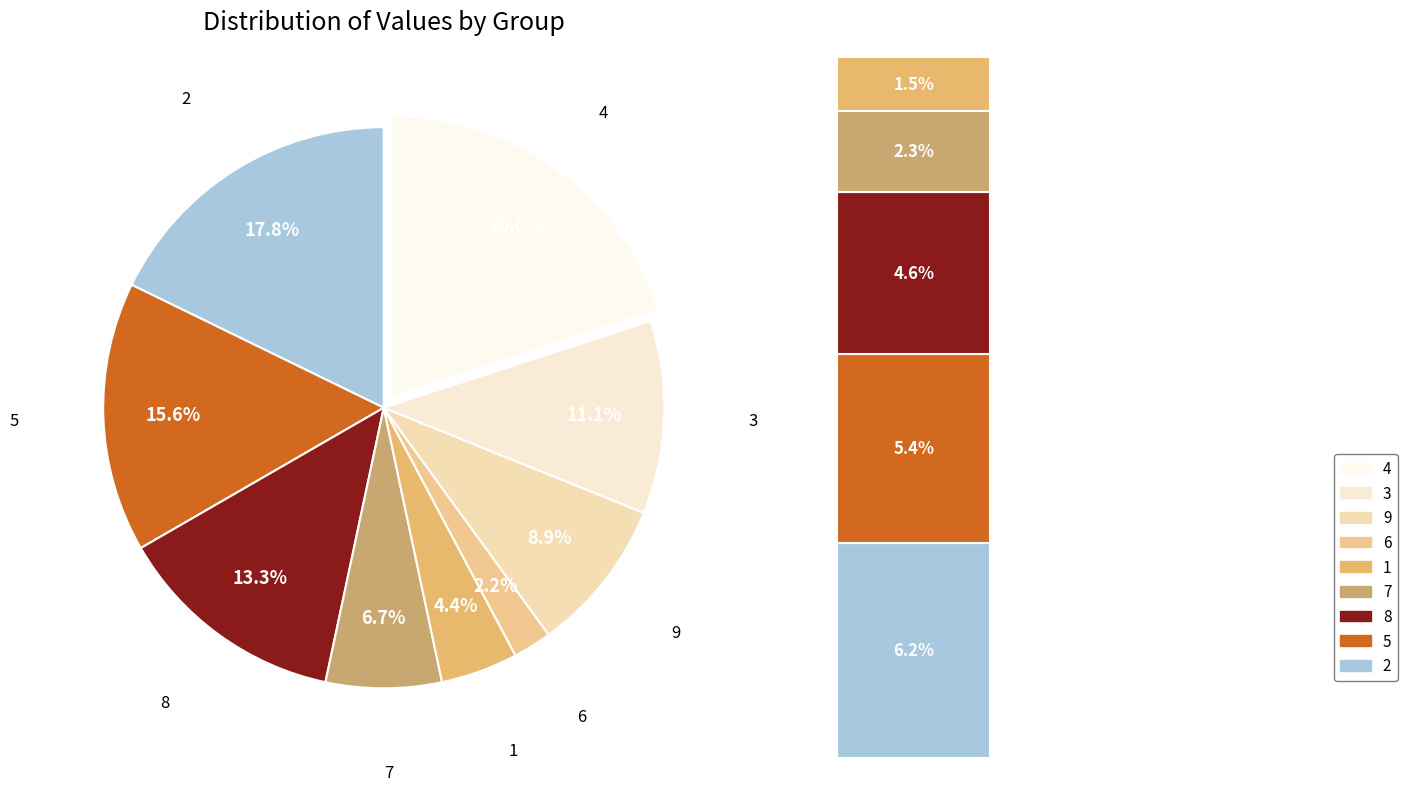

To the nearest percent, what portion does 5 represent?

16%